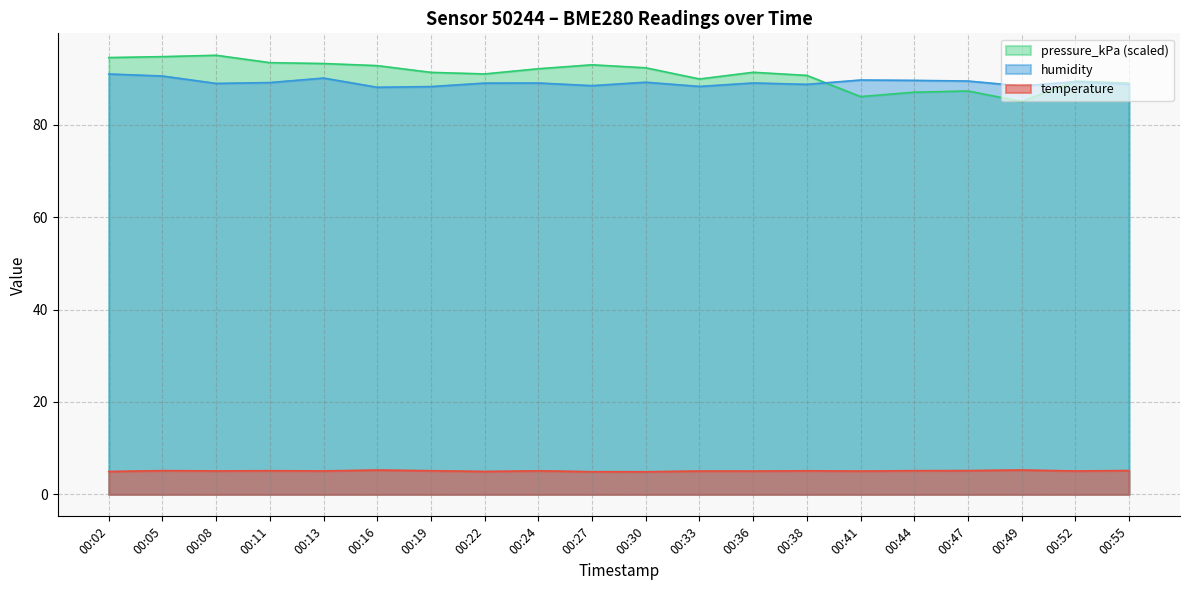

What is the spread (max minus min) of values at 00:30?

87.4